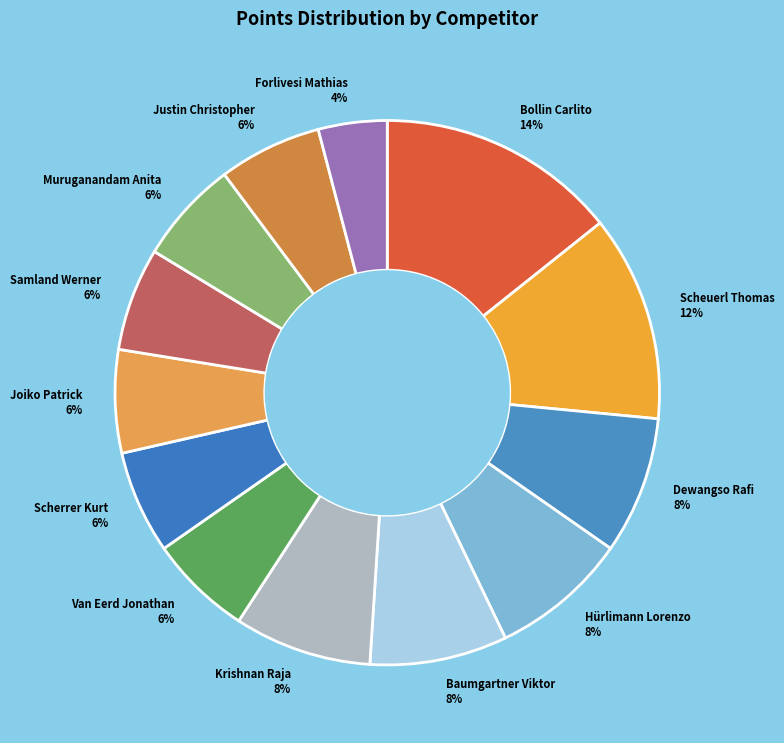

Which category has the biggest portion of the pie?

Bollin Carlito 14%